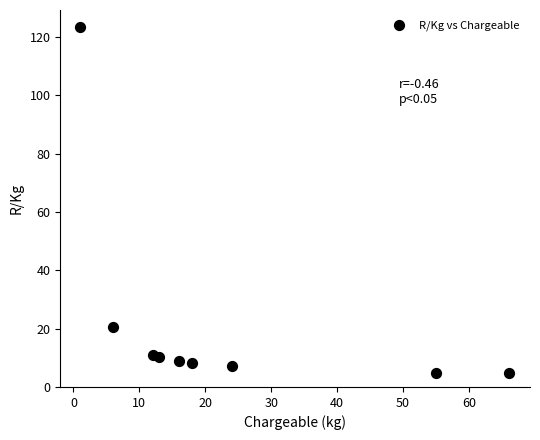

What Y value in the scatter plot is closest to 64?

20.6